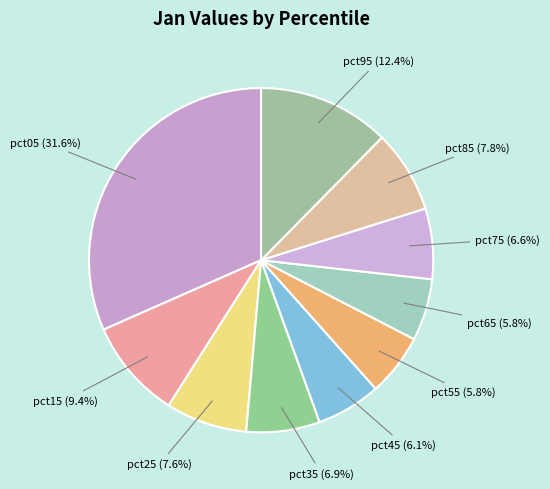

How many slices are in this pie chart?

10